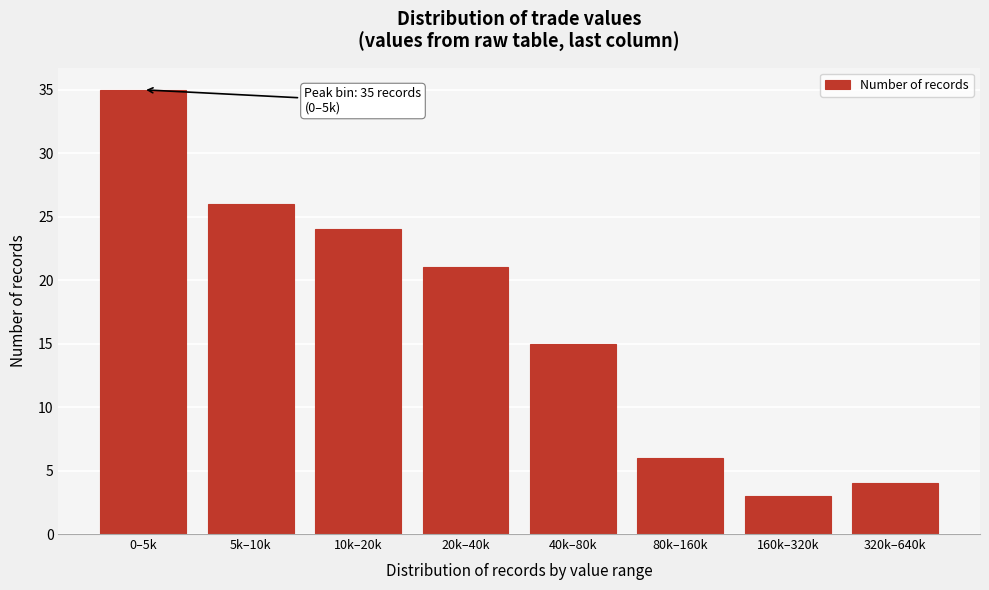

Reading left to right, list all the values displayed in this chart.

35	26	24	21	15	6	3	4